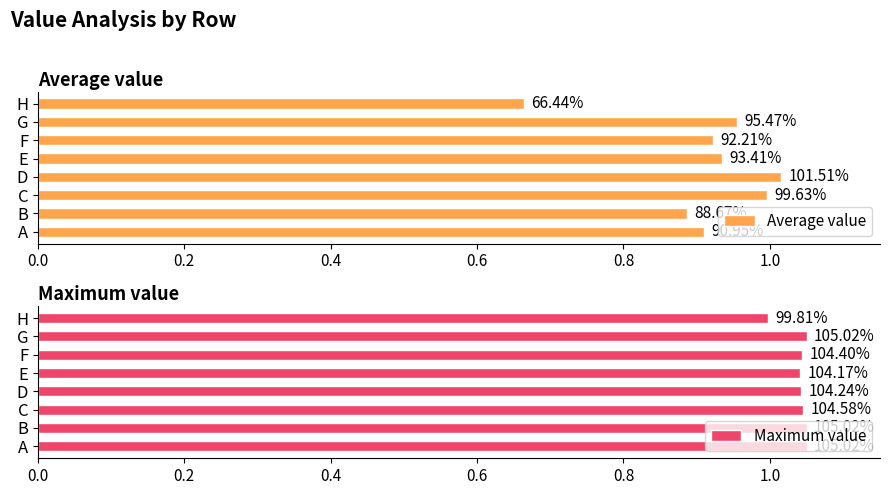

Are the bars horizontal?

Yes